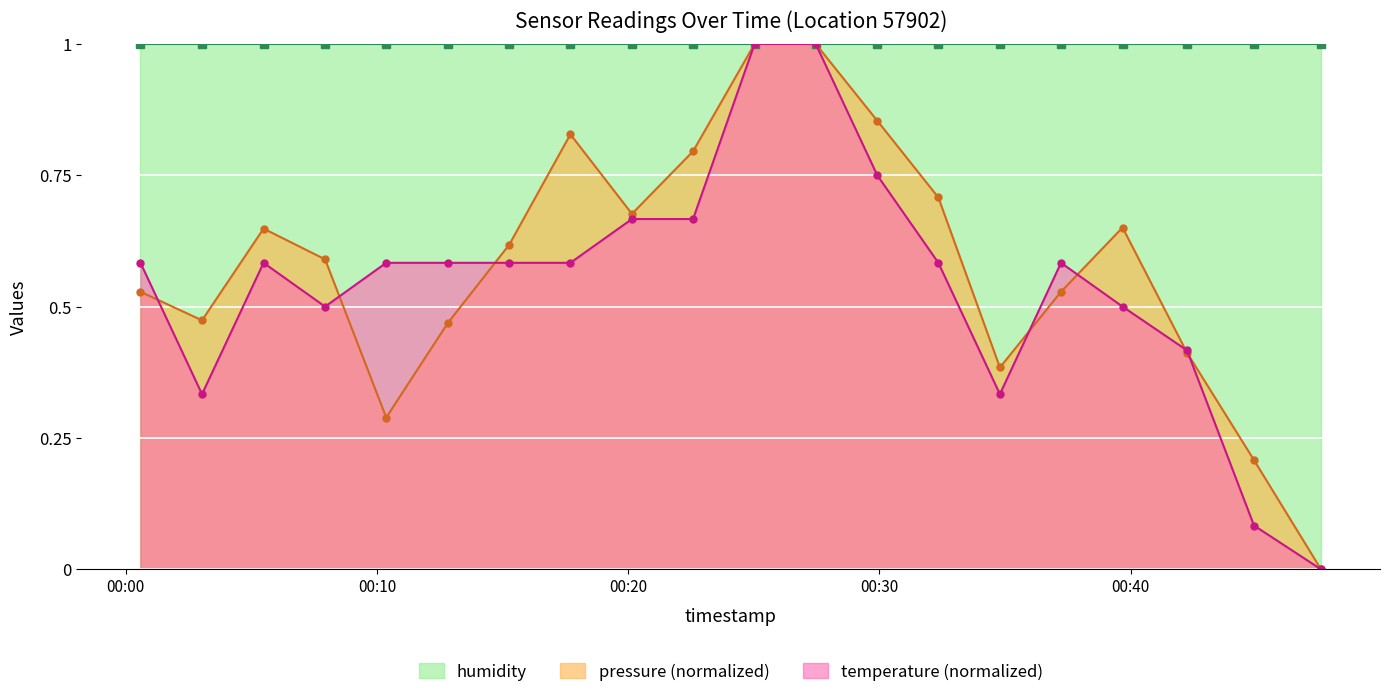

Is it true that temperature equals 0.3 at 2022-10-16T00:10:22?

False